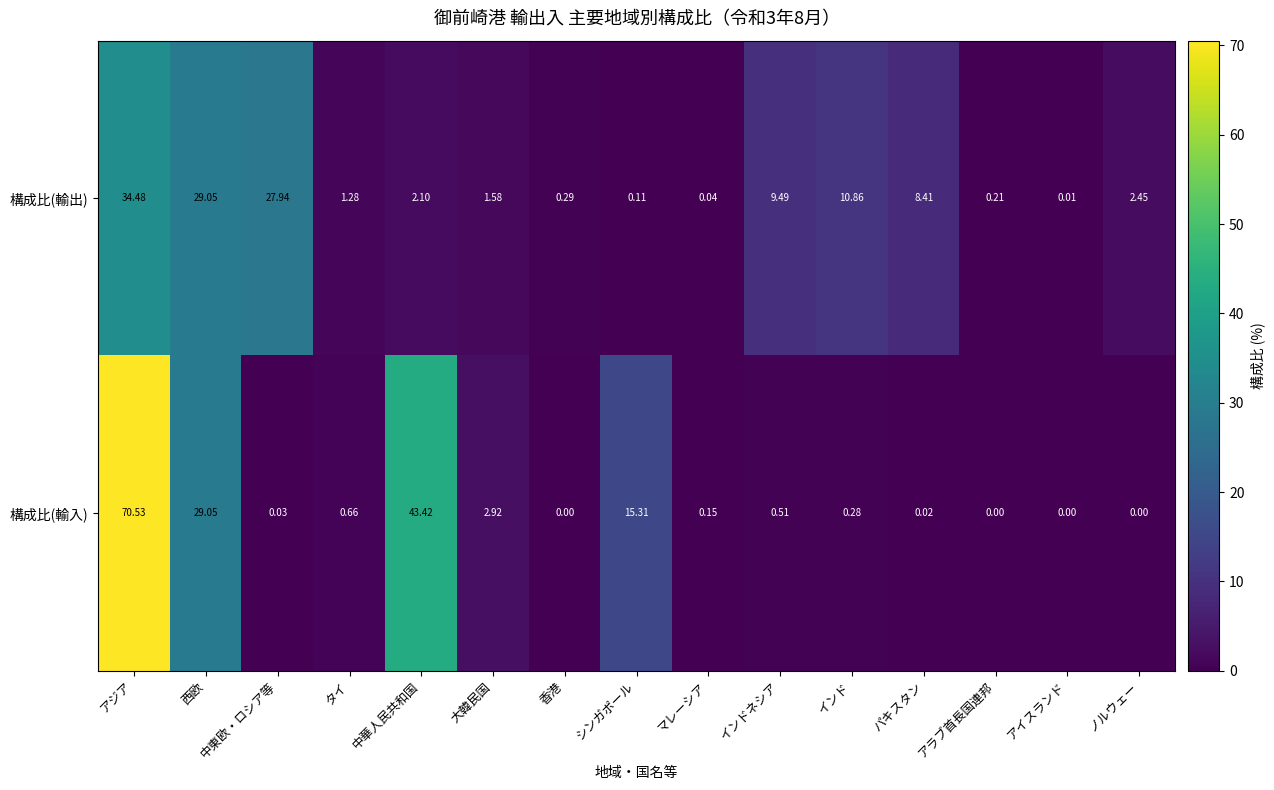

Between タイ and 大韓民国, which series saw the biggest shift?

構成比(輸入)